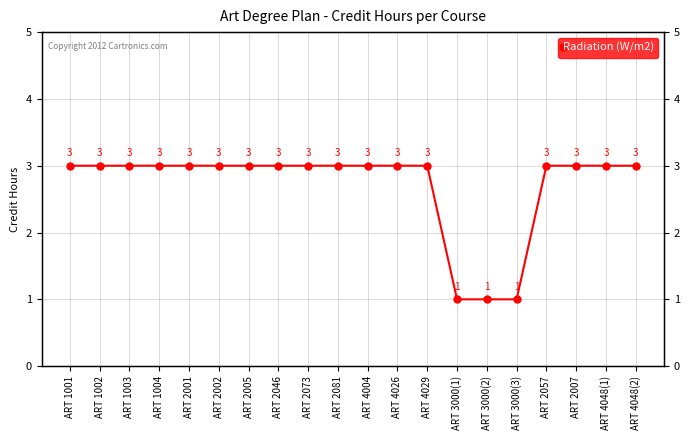

Which has a higher value, ART 1004 or ART 3000(2)?

ART 1004